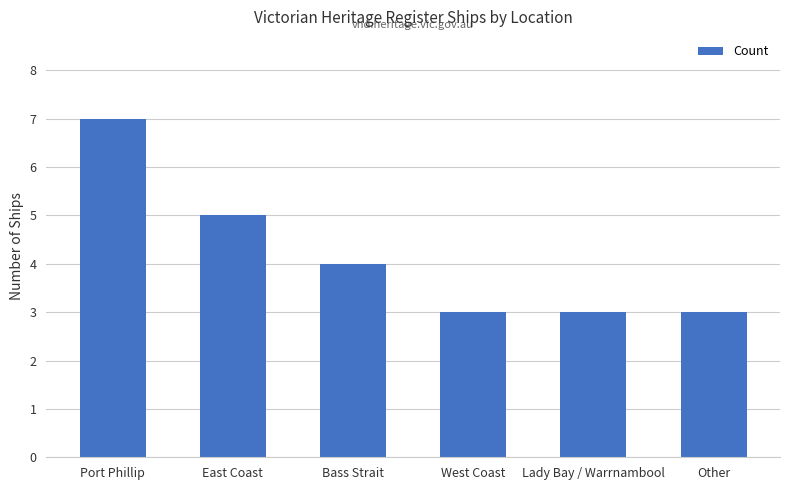

Which label corresponds to the largest value in the chart?

Port Phillip